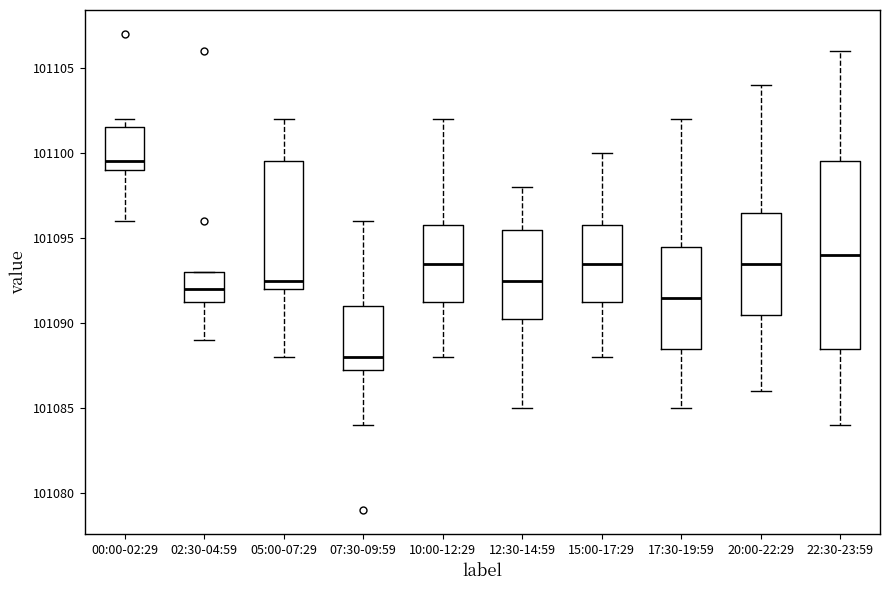

Where is the upper edge of the box for 12:30-14:59 on the y-axis? The values are not printed on the chart, so give them approximately, as read against the axis.

101095.5